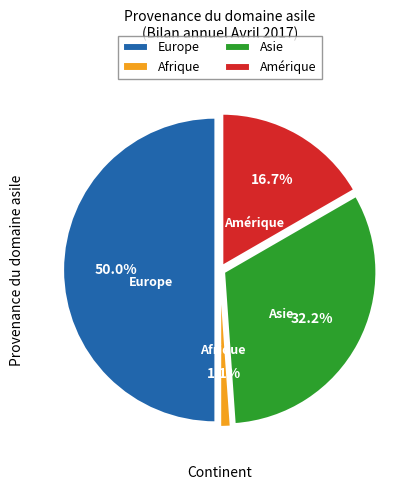

What is the smallest slice in the pie chart?

Provenance du domaine asile (Afrique)